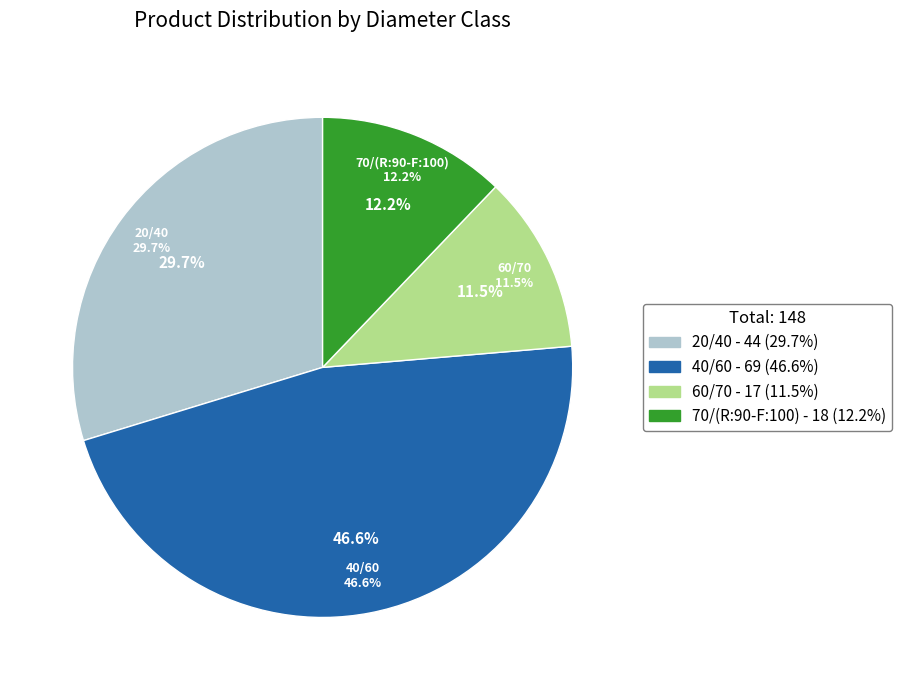

To the nearest percent, what portion does 60/70 represent?

11%